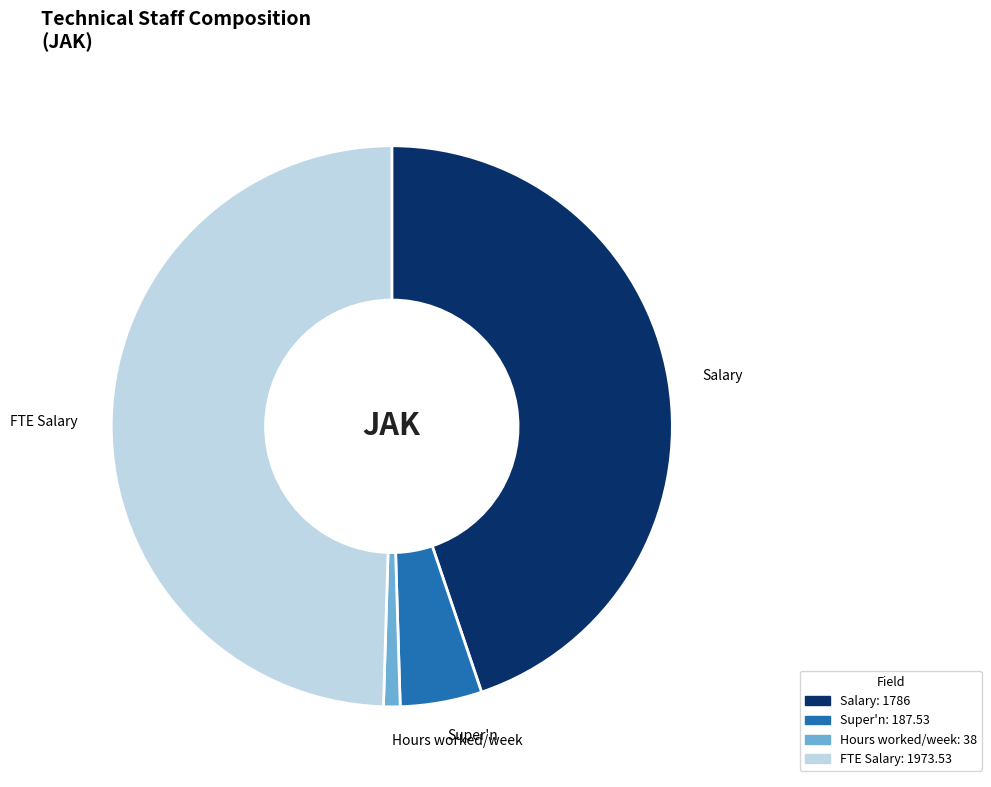

Is it true that Hours worked/week is 10% of the pie?

False